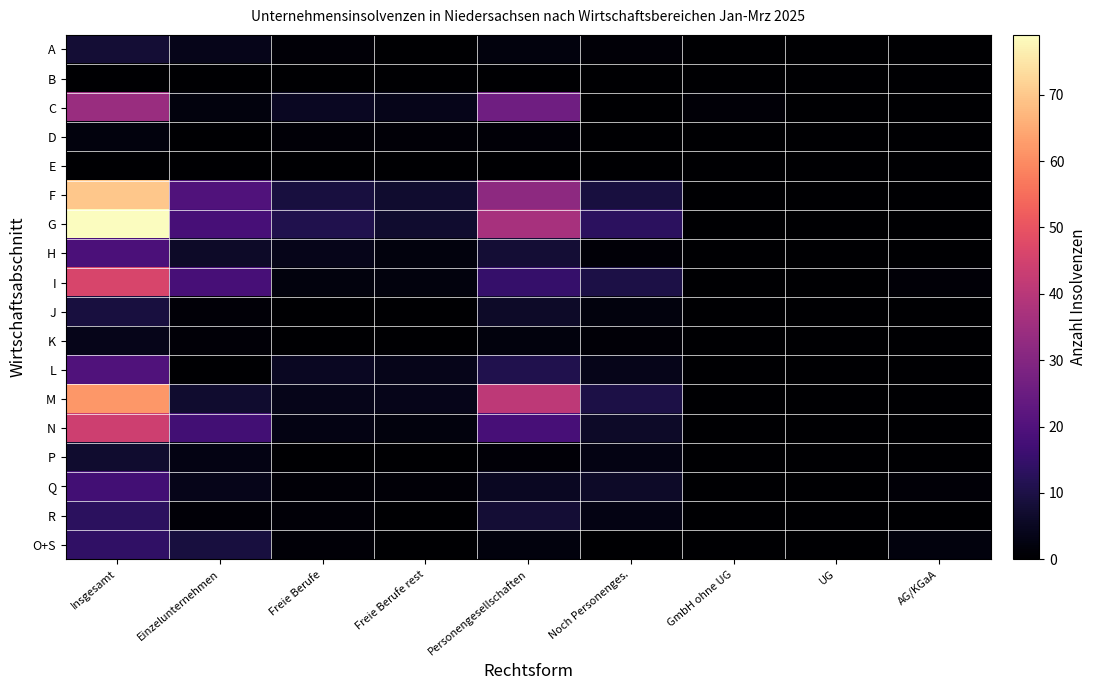

Reading left to right, extract all data points from this chart.

A: Insgesamt=8	Einzelunternehmen=4	Freie Berufe=1	Freie Berufe rest=0	Personengesellschaften=2	Noch Personenges.=1	GmbH ohne UG=0	UG=0	AG/KGaA=0
B: Insgesamt=0	Einzelunternehmen=0	Freie Berufe=0	Freie Berufe rest=0	Personengesellschaften=0	Noch Personenges.=0	GmbH ohne UG=0	UG=0	AG/KGaA=0
C: Insgesamt=34	Einzelunternehmen=2	Freie Berufe=5	Freie Berufe rest=4	Personengesellschaften=26	Noch Personenges.=0	GmbH ohne UG=1	UG=0	AG/KGaA=0
D: Insgesamt=2	Einzelunternehmen=0	Freie Berufe=1	Freie Berufe rest=1	Personengesellschaften=1	Noch Personenges.=0	GmbH ohne UG=0	UG=0	AG/KGaA=0
E: Insgesamt=0	Einzelunternehmen=0	Freie Berufe=0	Freie Berufe rest=0	Personengesellschaften=0	Noch Personenges.=0	GmbH ohne UG=0	UG=0	AG/KGaA=0
F: Insgesamt=70	Einzelunternehmen=20	Freie Berufe=9	Freie Berufe rest=7	Personengesellschaften=32	Noch Personenges.=9	GmbH ohne UG=0	UG=0	AG/KGaA=0
G: Insgesamt=79	Einzelunternehmen=18	Freie Berufe=11	Freie Berufe rest=7	Personengesellschaften=37	Noch Personenges.=13	GmbH ohne UG=0	UG=0	AG/KGaA=0
H: Insgesamt=19	Einzelunternehmen=6	Freie Berufe=4	Freie Berufe rest=2	Personengesellschaften=8	Noch Personenges.=1	GmbH ohne UG=0	UG=0	AG/KGaA=0
I: Insgesamt=46	Einzelunternehmen=18	Freie Berufe=2	Freie Berufe rest=2	Personengesellschaften=15	Noch Personenges.=10	GmbH ohne UG=0	UG=0	AG/KGaA=1
J: Insgesamt=9	Einzelunternehmen=1	Freie Berufe=0	Freie Berufe rest=0	Personengesellschaften=6	Noch Personenges.=2	GmbH ohne UG=0	UG=0	AG/KGaA=0
K: Insgesamt=4	Einzelunternehmen=1	Freie Berufe=0	Freie Berufe rest=0	Personengesellschaften=2	Noch Personenges.=1	GmbH ohne UG=0	UG=0	AG/KGaA=0
L: Insgesamt=20	Einzelunternehmen=0	Freie Berufe=5	Freie Berufe rest=4	Personengesellschaften=11	Noch Personenges.=4	GmbH ohne UG=0	UG=0	AG/KGaA=0
M: Insgesamt=62	Einzelunternehmen=7	Freie Berufe=4	Freie Berufe rest=4	Personengesellschaften=41	Noch Personenges.=10	GmbH ohne UG=0	UG=0	AG/KGaA=0
N: Insgesamt=44	Einzelunternehmen=17	Freie Berufe=3	Freie Berufe rest=2	Personengesellschaften=18	Noch Personenges.=6	GmbH ohne UG=0	UG=0	AG/KGaA=0
P: Insgesamt=7	Einzelunternehmen=3	Freie Berufe=0	Freie Berufe rest=0	Personengesellschaften=1	Noch Personenges.=3	GmbH ohne UG=0	UG=0	AG/KGaA=0
Q: Insgesamt=17	Einzelunternehmen=4	Freie Berufe=1	Freie Berufe rest=1	Personengesellschaften=5	Noch Personenges.=6	GmbH ohne UG=0	UG=0	AG/KGaA=1
R: Insgesamt=13	Einzelunternehmen=1	Freie Berufe=1	Freie Berufe rest=0	Personengesellschaften=8	Noch Personenges.=3	GmbH ohne UG=0	UG=0	AG/KGaA=0
O+S: Insgesamt=14	Einzelunternehmen=9	Freie Berufe=1	Freie Berufe rest=0	Personengesellschaften=2	Noch Personenges.=0	GmbH ohne UG=0	UG=0	AG/KGaA=2